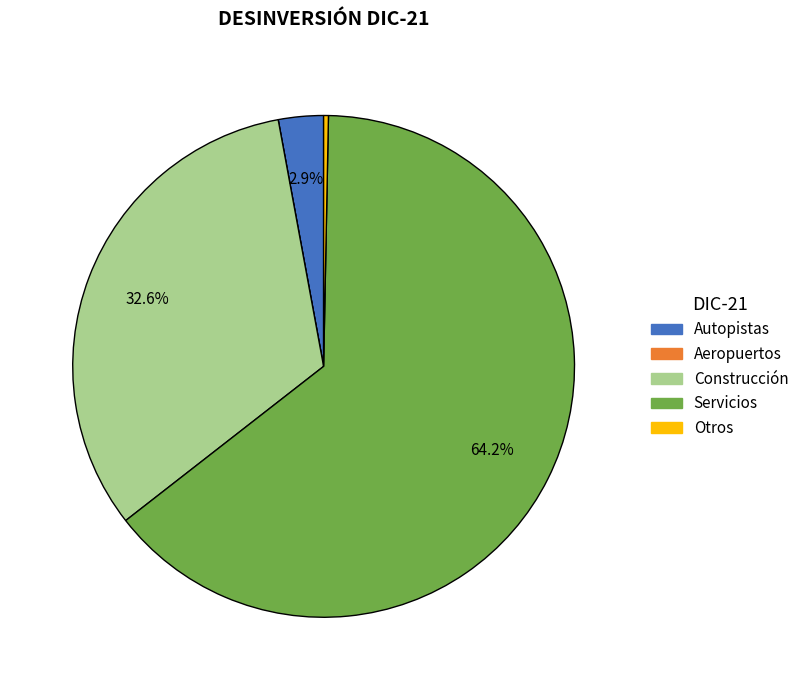

The Otros slice represents 0% of the pie. True or false?

True